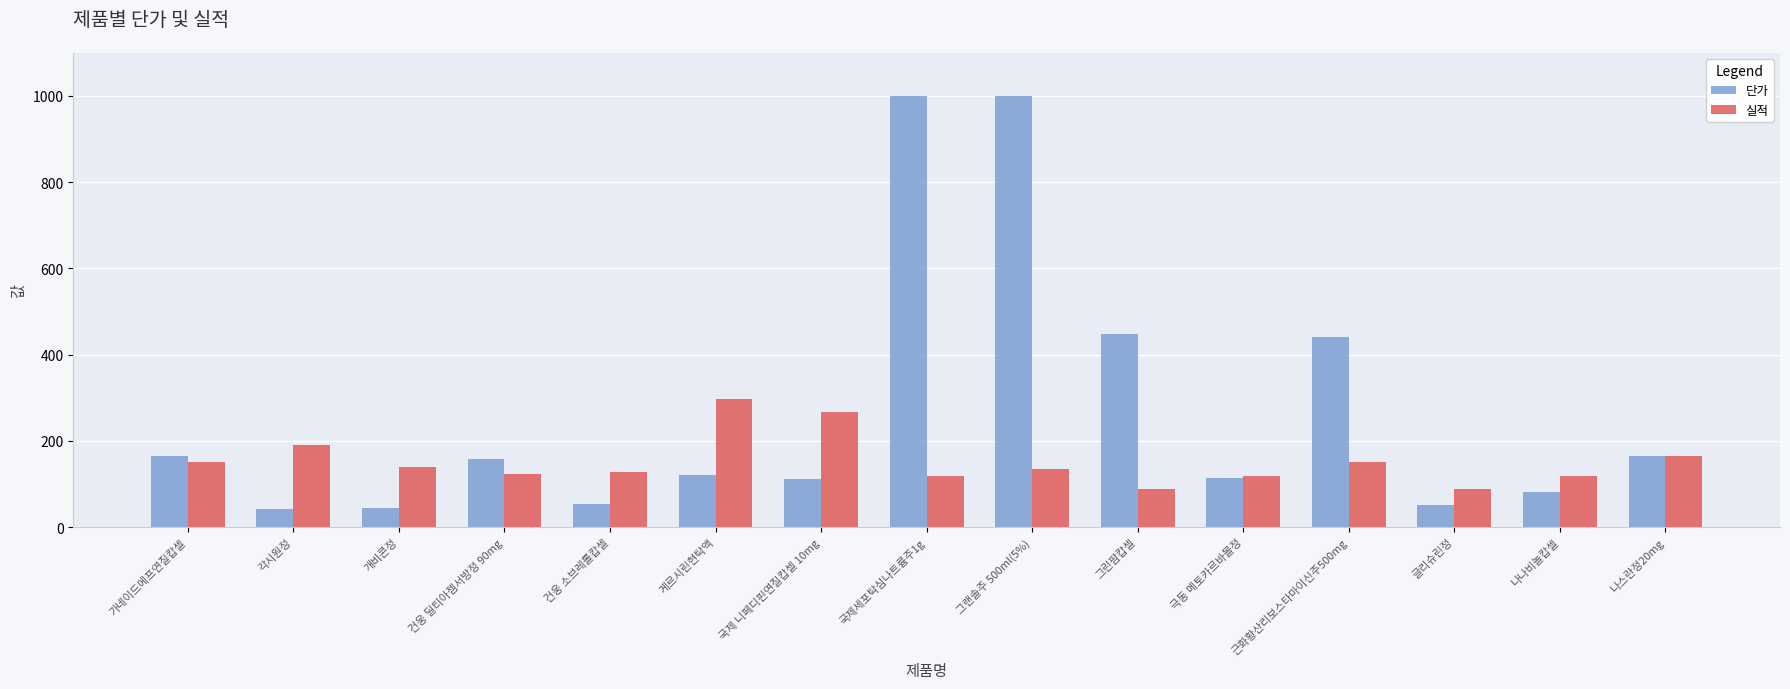

What is the average value of the 실적 series?

152